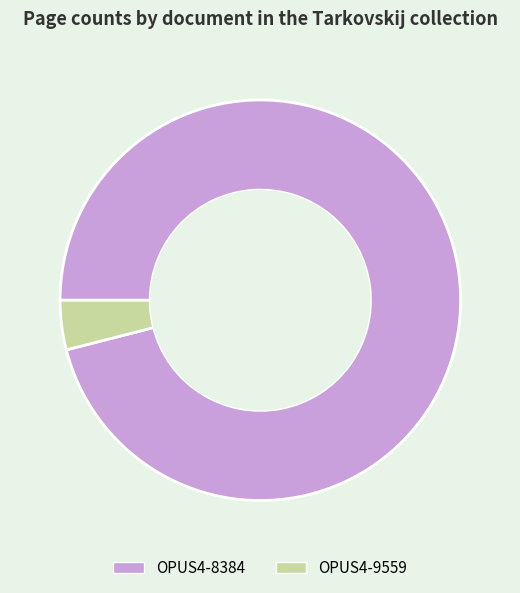

Rank the categories by value from lowest to highest.

OPUS4-9559, OPUS4-8384